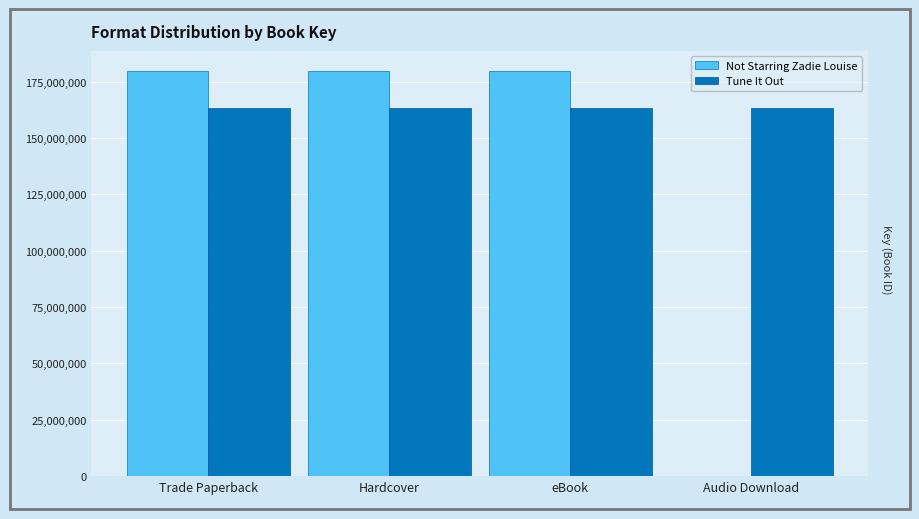

How many groups of bars are there?

4